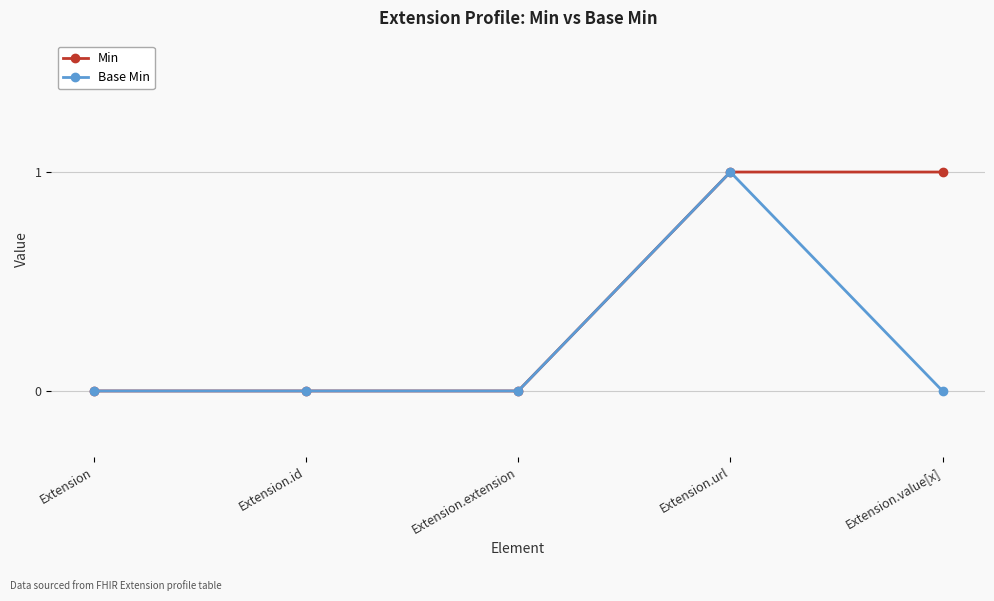

Does the chart display data point markers on the line(s)?

Yes